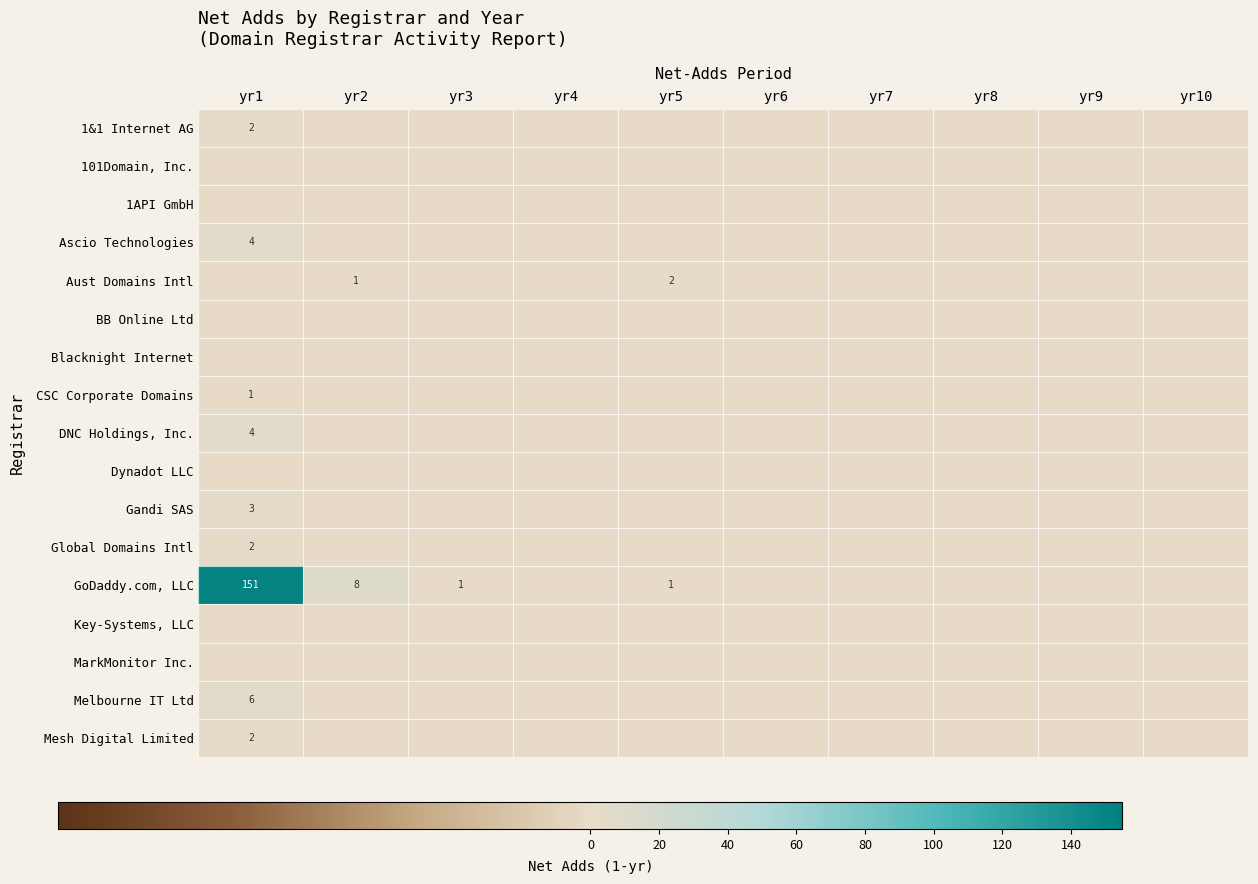

Which has a higher value, yr5 or yr2?

yr5